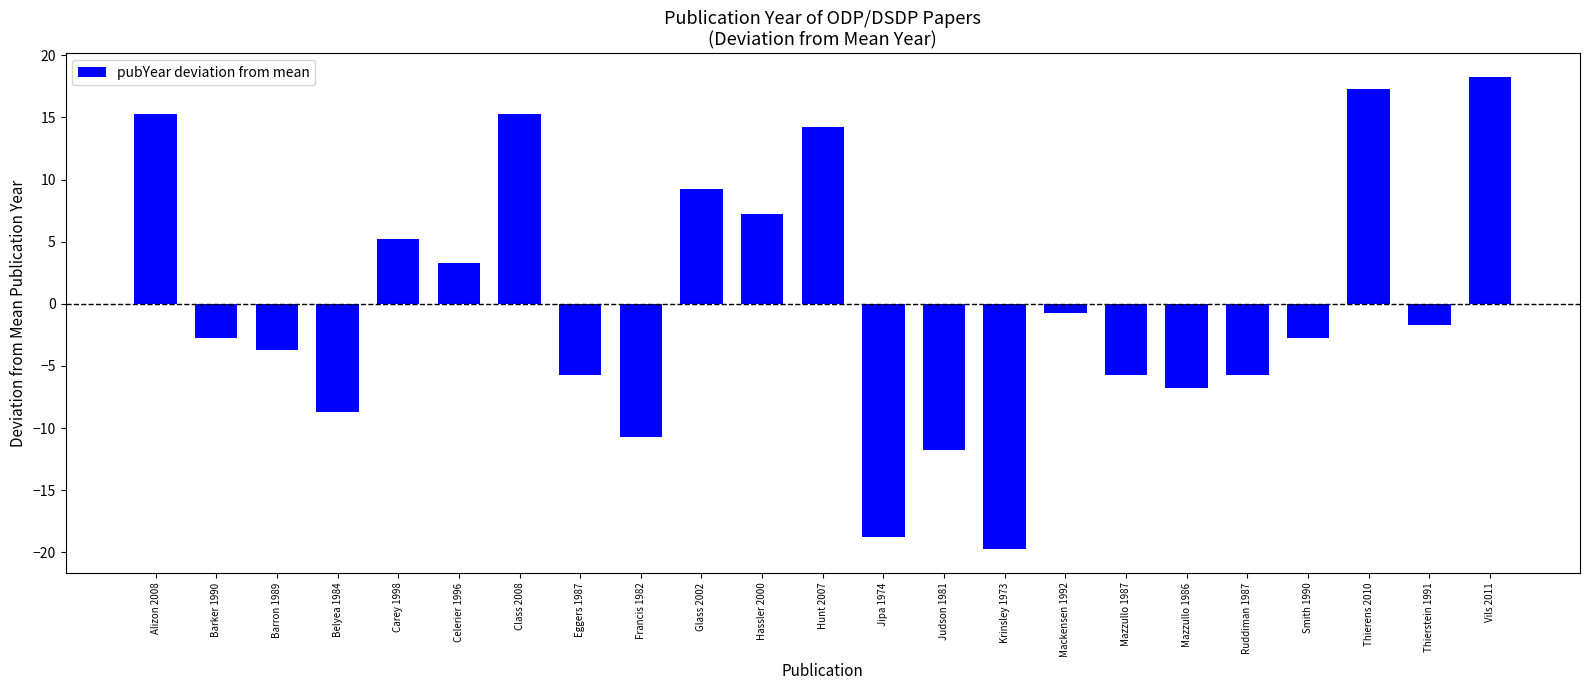

Which has a higher value, Thierstein 1991 or Hassler 2000?

Hassler 2000